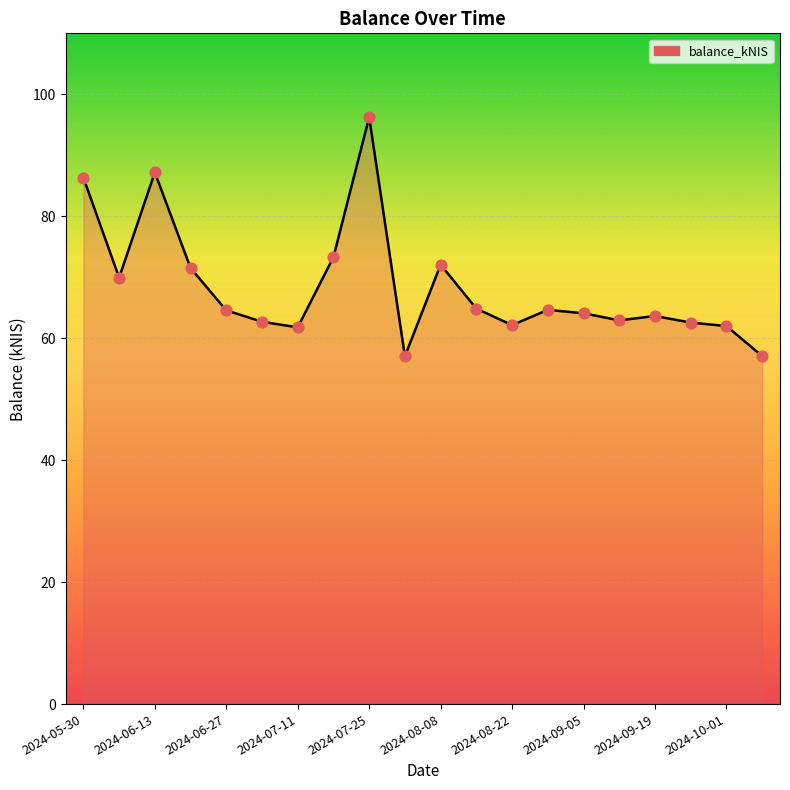

What is the minimum value shown in the chart?

57.0